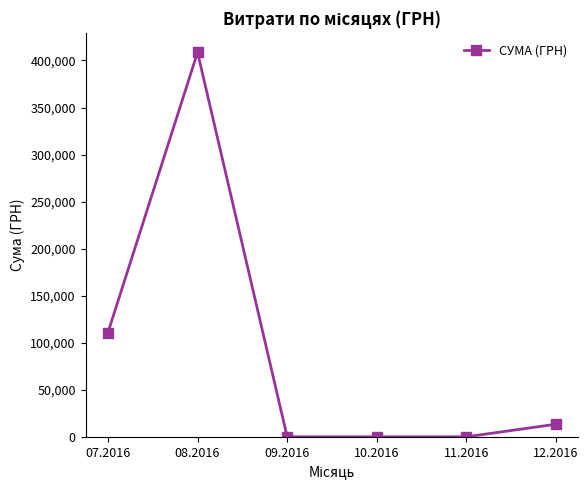

What is the difference between the maximum and minimum values?

408627.1